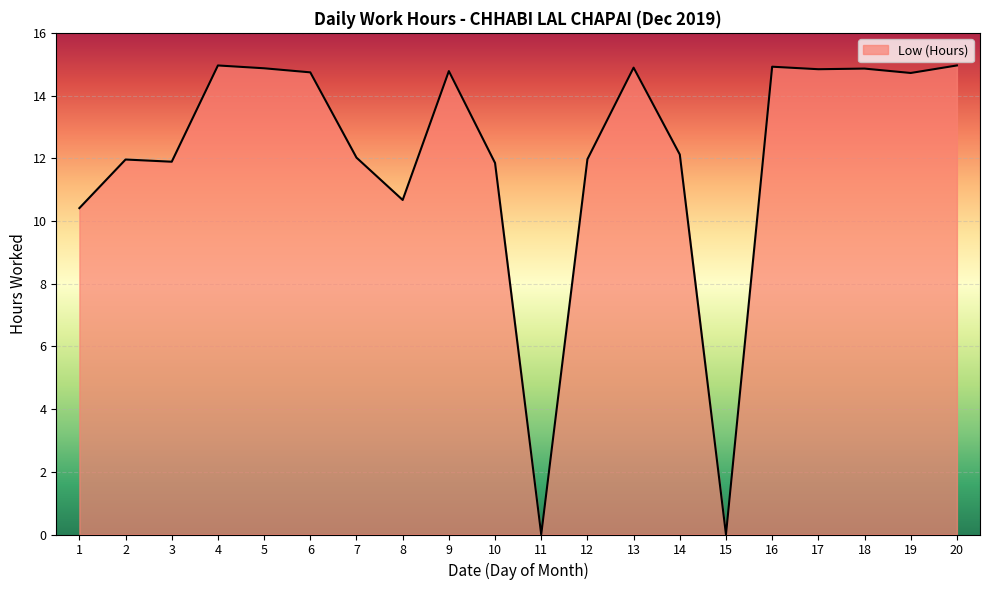

Where is the data nearest to the value 7?

1